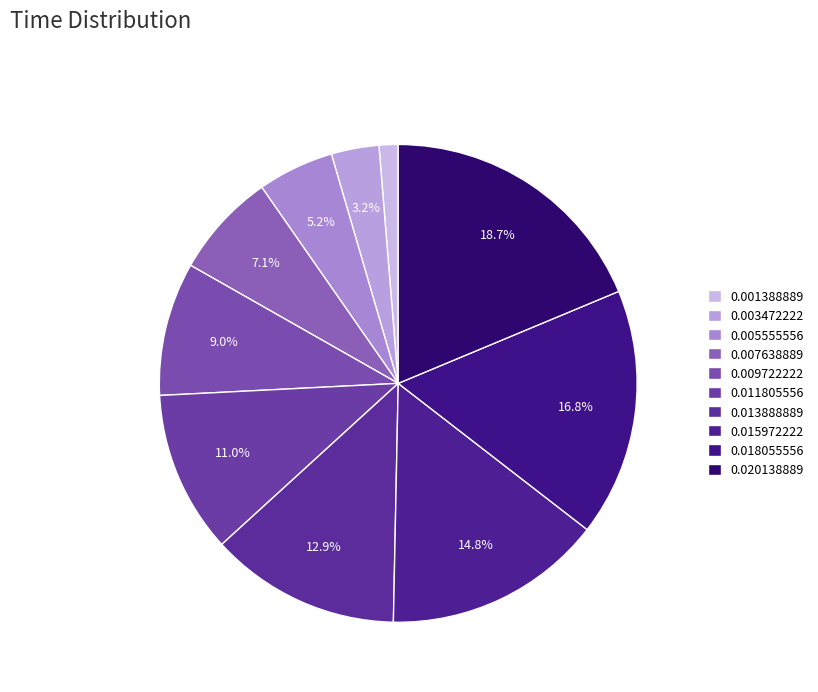

To the nearest percent, what is the average slice percentage?

10%